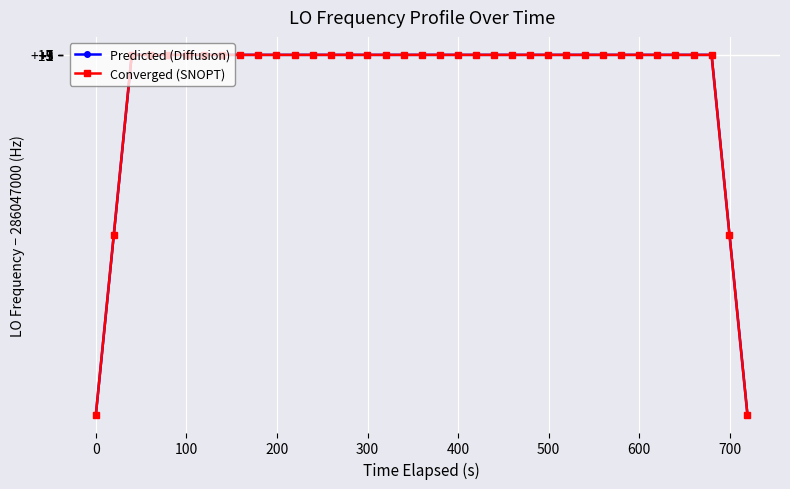

True or false: Predicted (Diffusion) and Converged (SNOPT) intersect in this chart.

False